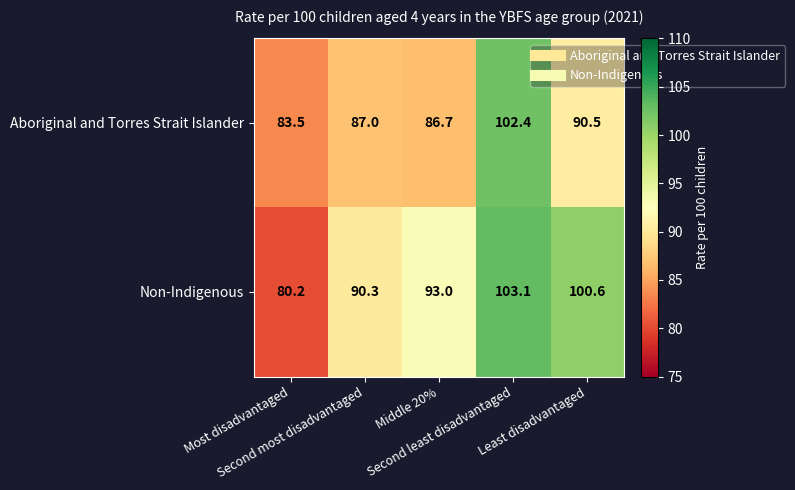

What is the smallest value displayed?

80.2